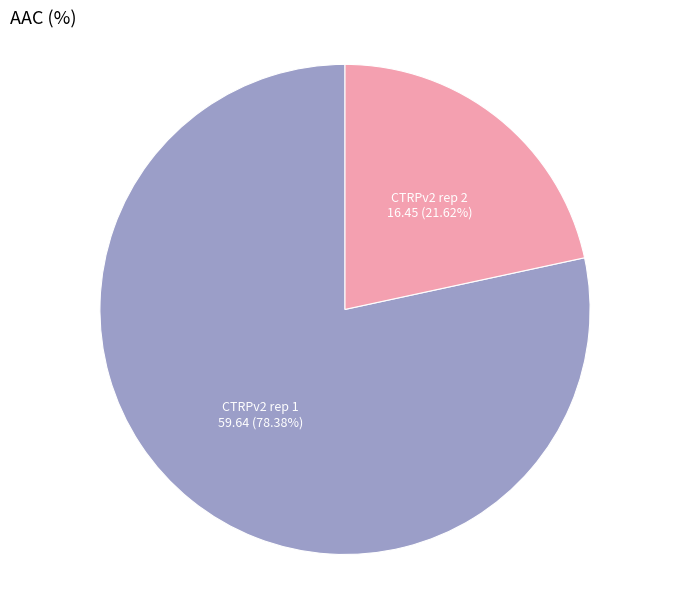

What is the total percentage of CTRPv2 rep 1 and CTRPv2 rep 2?

100.0%